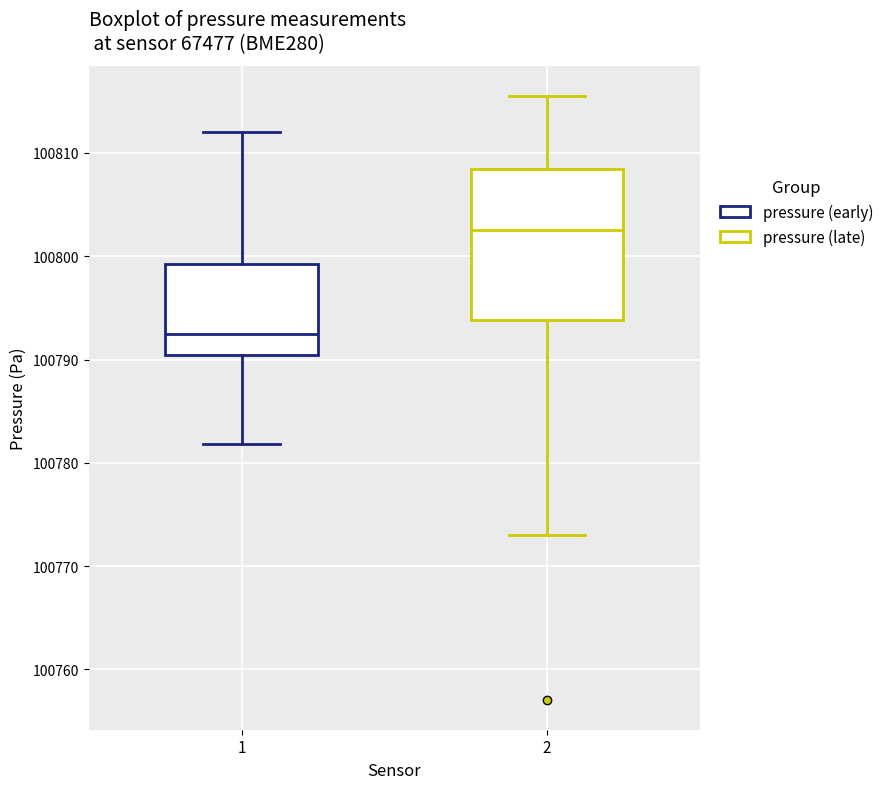

Comparing the boxes themselves (not the whiskers), which one is the tallest?

2